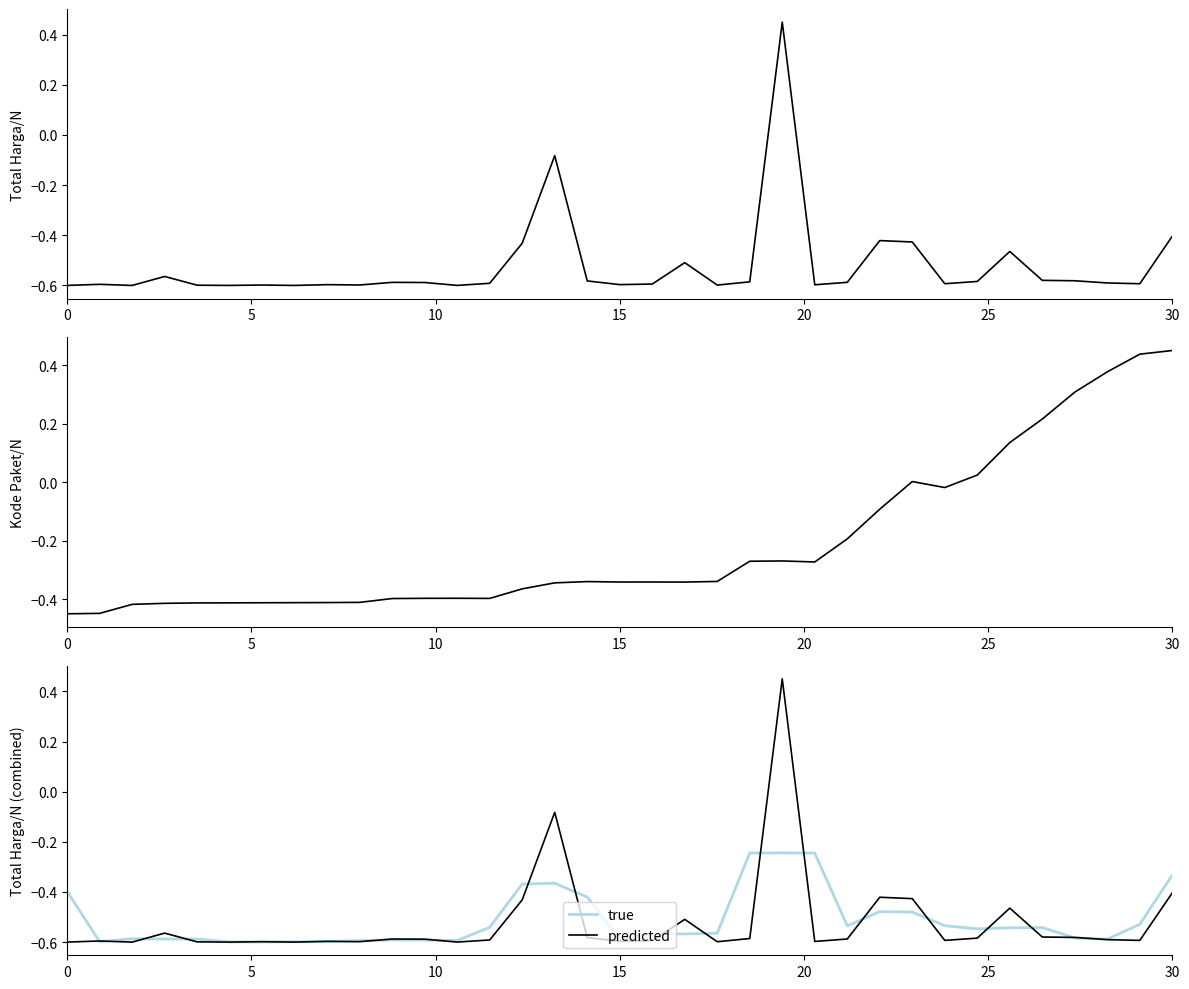

Which series has the largest total across all categories?

Kode Paket